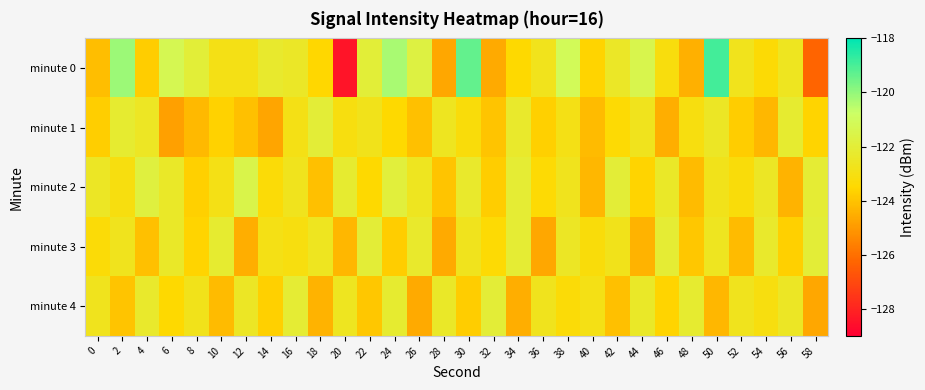

Reading right to left, transcribe all the data shown in this chart.

minute 0: 58=-126.3	56=-122.6	54=-123.3	52=-122.8	50=-118.9	48=-124.5	46=-123.1	44=-121.4	42=-122.4	40=-123.6	38=-121.1	36=-122.8	34=-123.5	32=-124.6	30=-119.3	28=-124.7	26=-121.7	24=-120.3	22=-122.0	20=-128.4	18=-123.5	16=-122.5	14=-122.3	12=-122.9	10=-122.9	8=-122.0	6=-121.3	4=-123.8	2=-120.1	0=-124.1
minute 1: 58=-123.6	56=-122.2	54=-124.3	52=-123.8	50=-122.5	48=-123.1	46=-124.5	44=-122.7	42=-123.4	40=-124.2	38=-122.9	36=-123.7	34=-122.3	32=-124.0	30=-123.2	28=-122.6	26=-124.1	24=-123.5	22=-122.8	20=-123.1	18=-122.0	16=-122.9	14=-124.7	12=-124.1	10=-123.6	8=-124.2	6=-124.9	4=-122.5	2=-122.2	0=-123.7
minute 2: 58=-122.1	56=-124.4	54=-122.5	52=-123.2	50=-122.8	48=-124.2	46=-122.4	44=-123.6	42=-122.0	40=-124.3	38=-122.7	36=-123.4	34=-122.1	32=-123.8	30=-122.3	28=-124.0	26=-122.6	24=-121.9	22=-123.5	20=-122.2	18=-124.1	16=-122.7	14=-123.3	12=-121.5	10=-122.9	8=-123.7	6=-122.4	4=-121.8	2=-123.1	0=-122.5
minute 3: 58=-122.0	56=-123.7	54=-122.3	52=-124.2	50=-122.6	48=-123.9	46=-122.1	44=-124.4	42=-122.8	40=-123.2	38=-122.5	36=-124.7	34=-122.1	32=-123.4	30=-122.7	28=-124.6	26=-122.3	24=-123.8	22=-122.0	20=-124.3	18=-122.6	16=-123.1	14=-122.9	12=-124.5	10=-122.2	8=-123.6	6=-122.4	4=-124.1	2=-122.7	0=-123.3
minute 4: 58=-124.7	56=-122.5	54=-123.1	52=-122.7	50=-124.3	48=-122.2	46=-123.6	44=-122.4	42=-124.1	40=-122.9	38=-123.3	36=-122.7	34=-124.5	32=-122.0	30=-123.8	28=-122.4	26=-124.6	24=-122.2	22=-123.9	20=-122.6	18=-124.4	16=-122.1	14=-123.7	12=-122.5	10=-124.2	8=-122.8	6=-123.5	4=-122.3	2=-124.0	0=-122.7